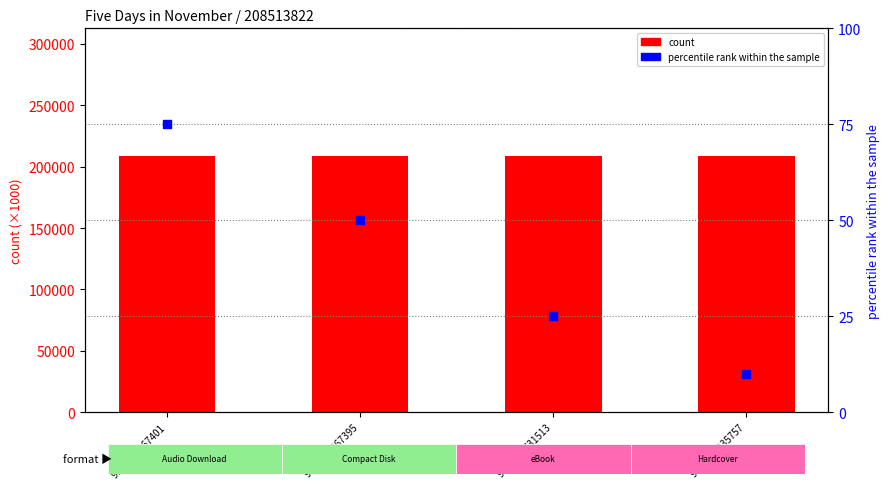

At how many categories does at least one series exceed 137415?

4